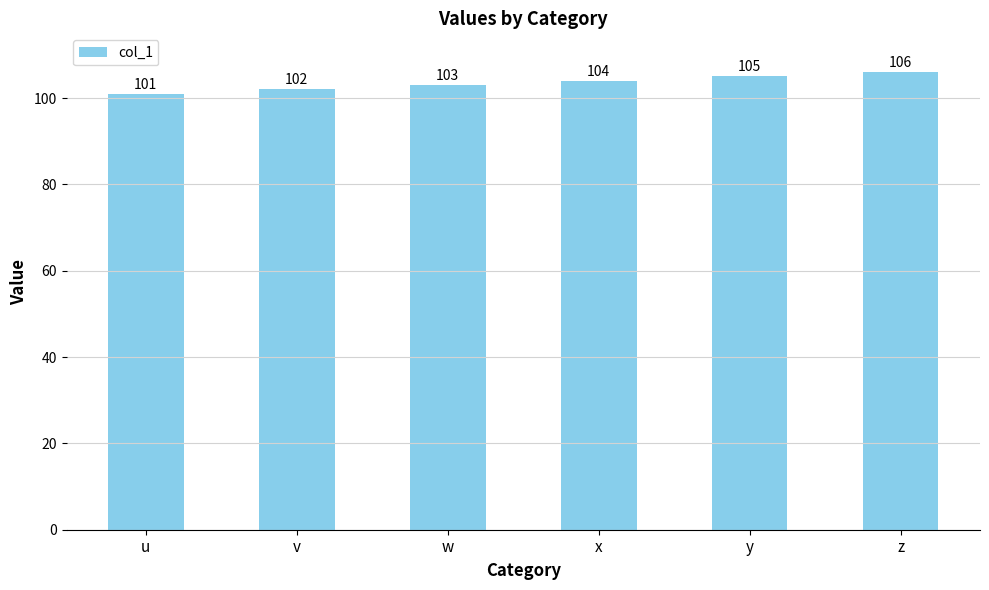

What is the value of the 2nd bar from the left?

102